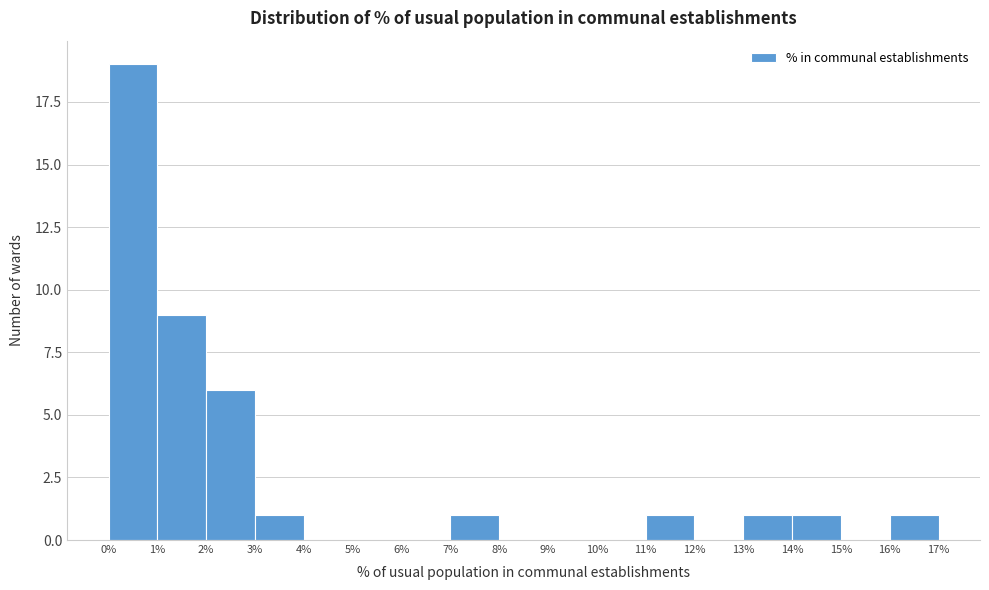

Reading left to right, transcribe this chart: for each bar, give the range it covers on the x-axis and its height. The values are not printed on the chart, so give them approximately, as read against the axis.

0% to 1%: 19
1% to 2%: 9
2% to 3%: 6
3% to 4%: 1
4% to 5%: 0
5% to 6%: 0
6% to 7%: 0
7% to 8%: 1
8% to 9%: 0
9% to 10%: 0
10% to 11%: 0
11% to 12%: 1
12% to 13%: 0
13% to 14%: 1
14% to 15%: 1
15% to 16%: 0
16% to 17%: 1